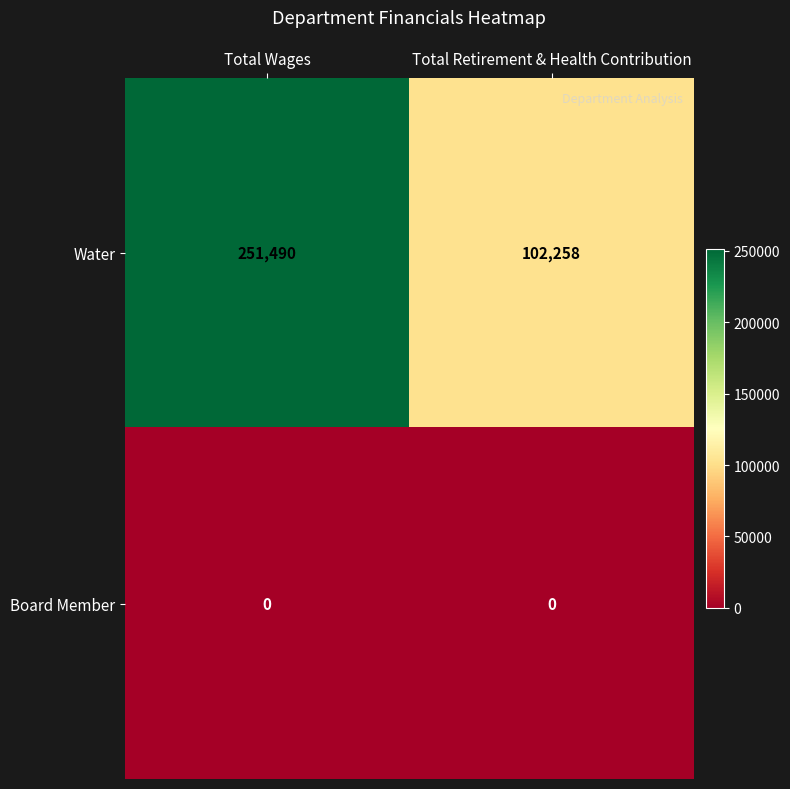

What is the maximum value for Water?

251490